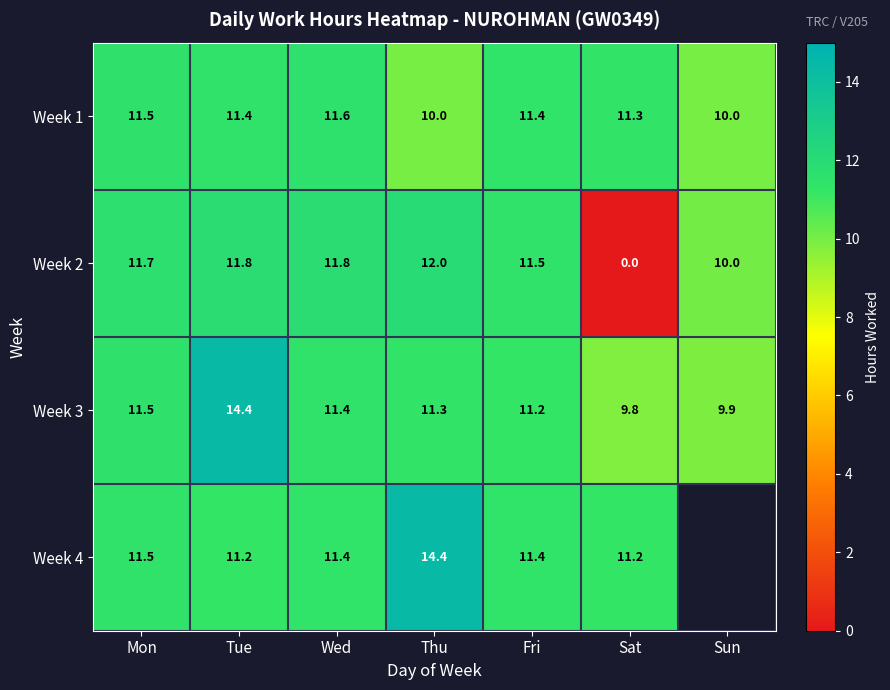

What is the highest value of the Week 1 series?

11.6